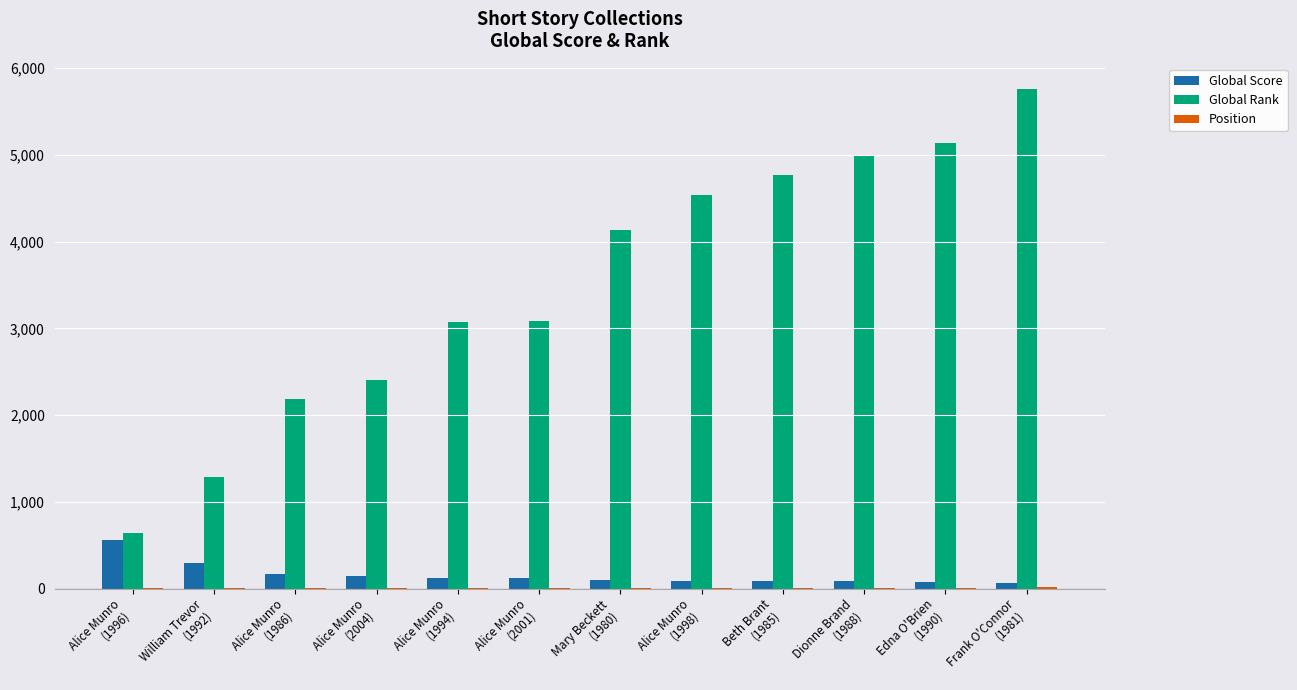

What is the maximum value shown in the chart?

5765